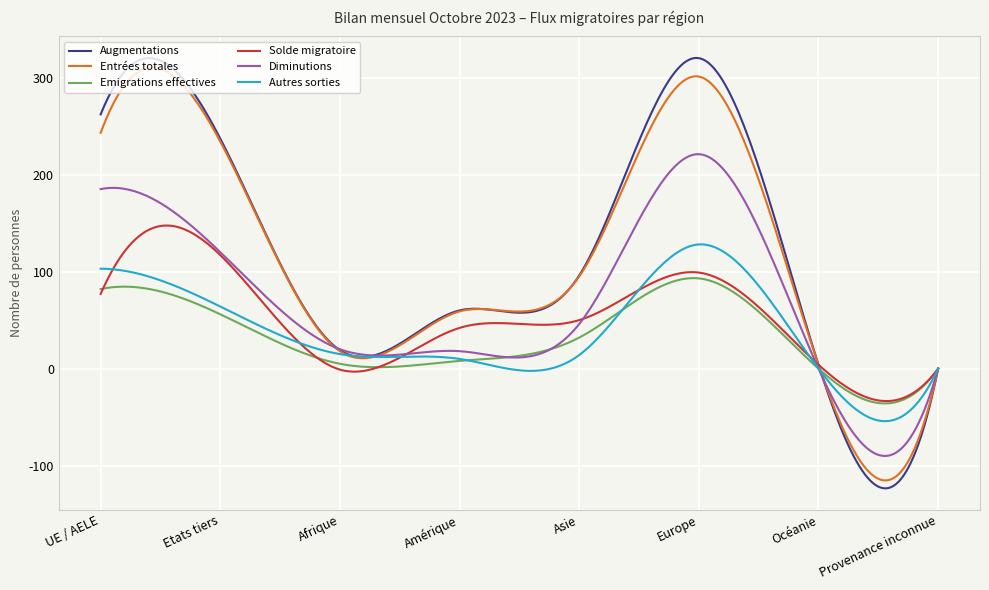

Does the chart have visible grid lines?

Yes